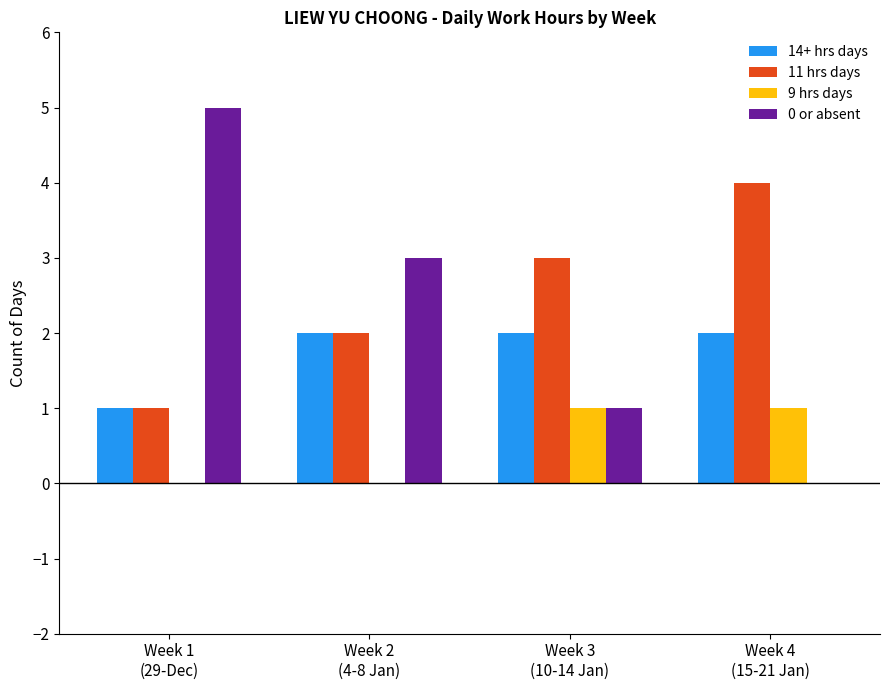

Reading right to left, extract all data points from this chart.

14+ hrs days: 2	2	2	1
11 hrs days: 4	3	2	1
9 hrs days: 1	1	0	0
0 or absent: 0	1	3	5